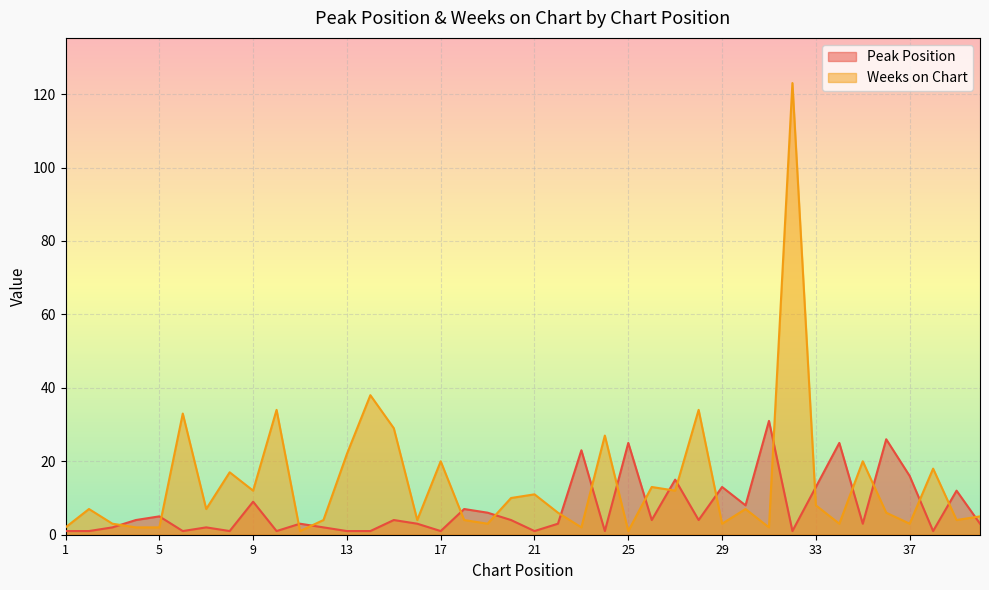

At which category does Peak Position reach its first local valley?

6